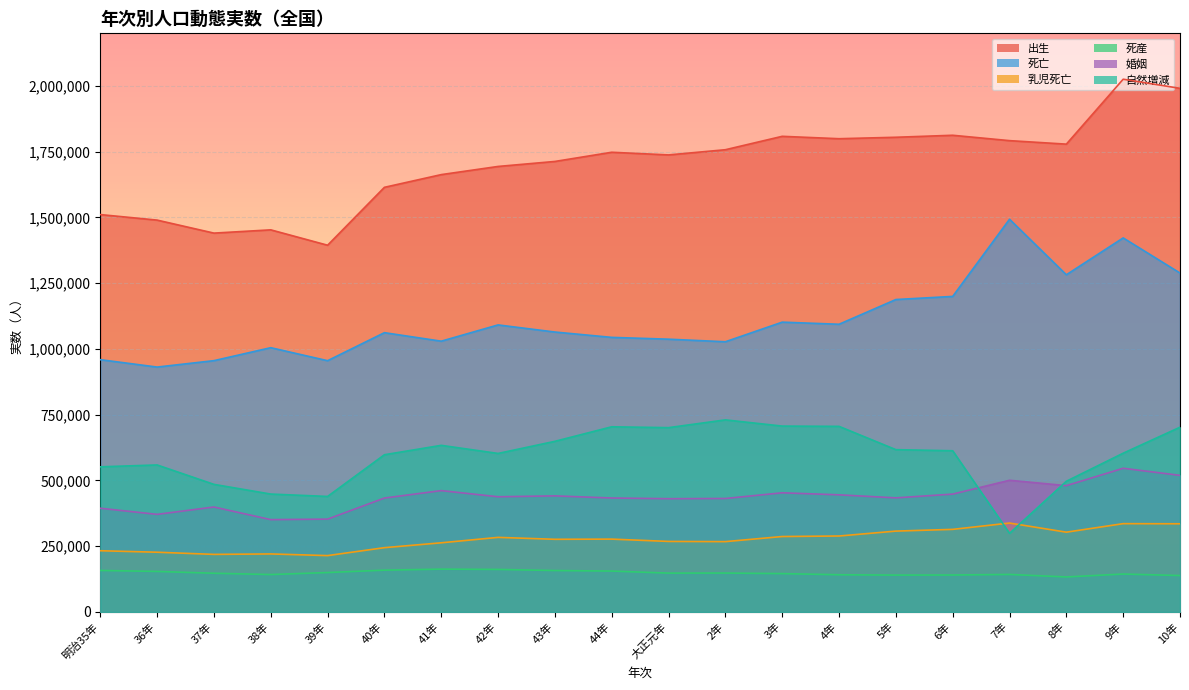

Reading left to right, extract all data points from this chart.

出生: 1510835	1489816	1440371	1452770	1394295	1614472	1662815	1693850	1712857	1747803	1737674	1757441	1808402	1799326	1804822	1812413	1791992	1778685	2025564	1990876
死亡: 959126	931008	955400	1004661	955256	1061798	1029447	1091264	1064234	1043906	1037016	1027257	1101815	1093793	1187832	1199669	1493162	1281965	1422096	1288570
乳児死亡: 232652	226982	218756	220450	214148	244300	262801	283436	276136	276798	268025	267281	286678	288634	307283	313872	337919	303202	335613	335143
死産: 157708	153920	147058	142092	149731	158814	162676	161576	157392	155319	147545	147769	145692	141301	139998	140328	142507	132939	144038	138301
婚姻: 394165	370961	398930	350898	352857	432949	461254	437882	441222	433117	430422	431287	452932	445210	433680	447970	500580	480136	546207	519217
自然増減: 551709	558808	484971	448109	439039	597674	633368	602586	648623	703897	700658	730184	706587	705533	616990	612744	298830	496720	603468	702306